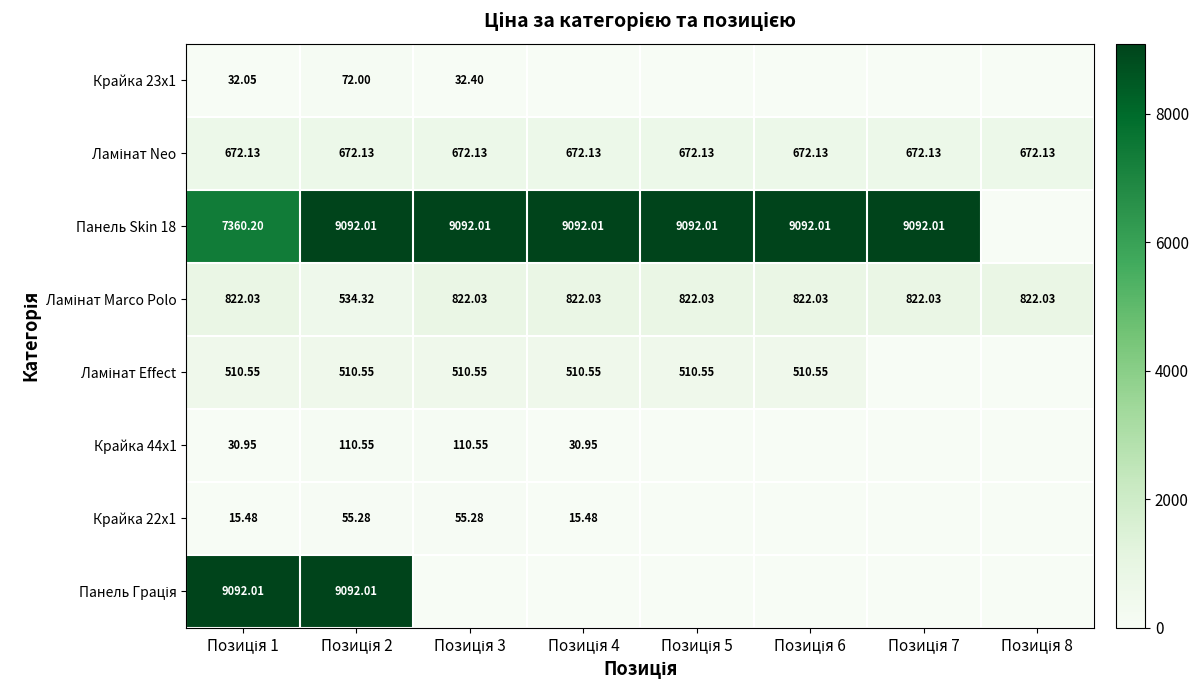

Read the Ламінат Effect value at Позиція 4.

510.6